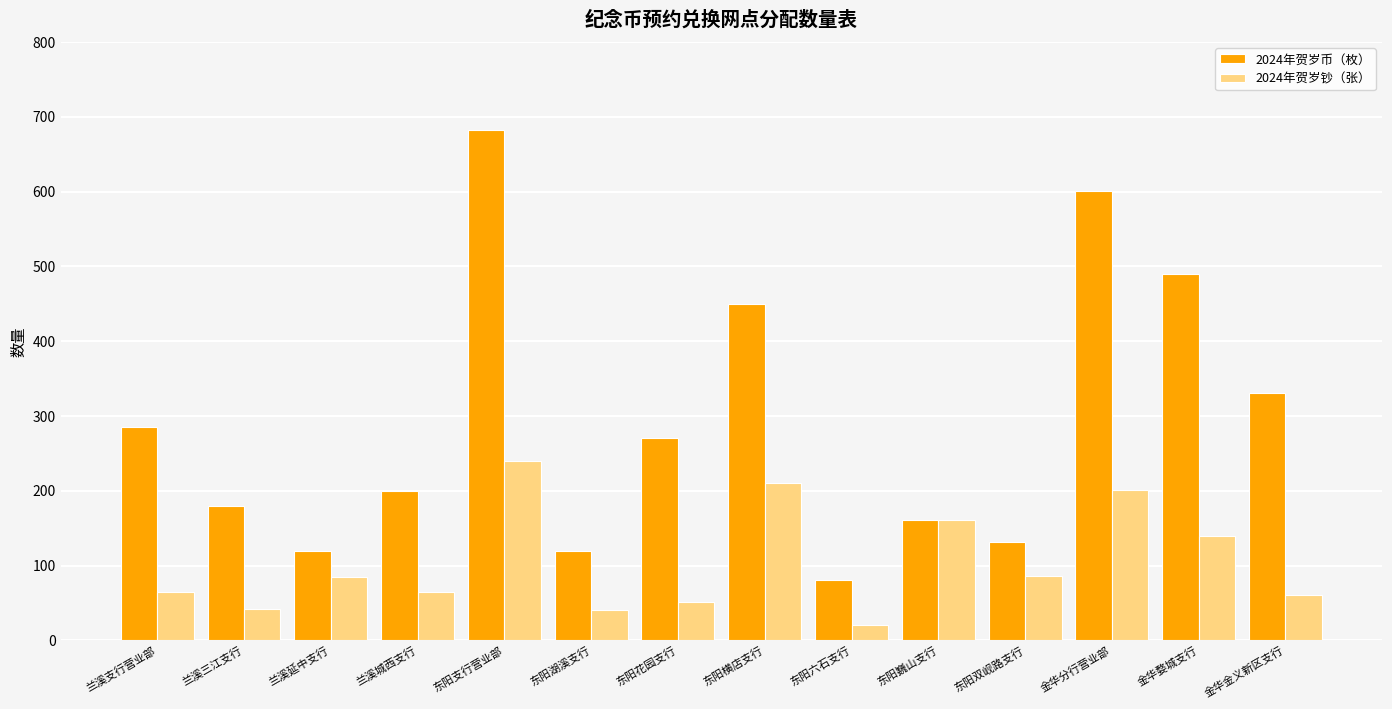

The value of 2024年贺岁钞（张） at 兰溪三江支行 is 42. True or false?

True